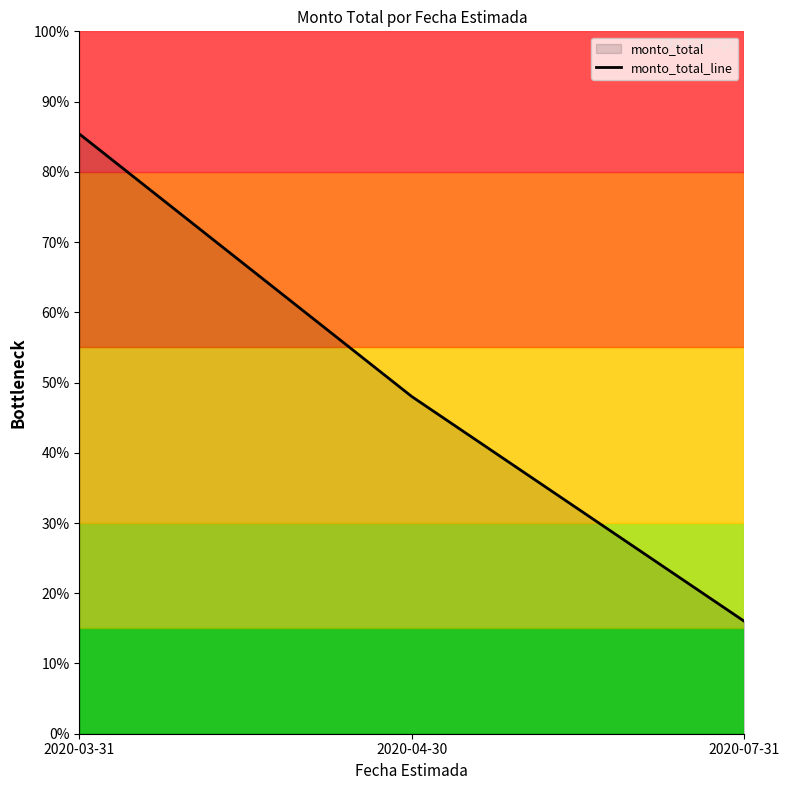

Reading left to right, extract all data points from this chart.

2020-03-31=427000000	2020-04-30=240000000	2020-07-31=80000000